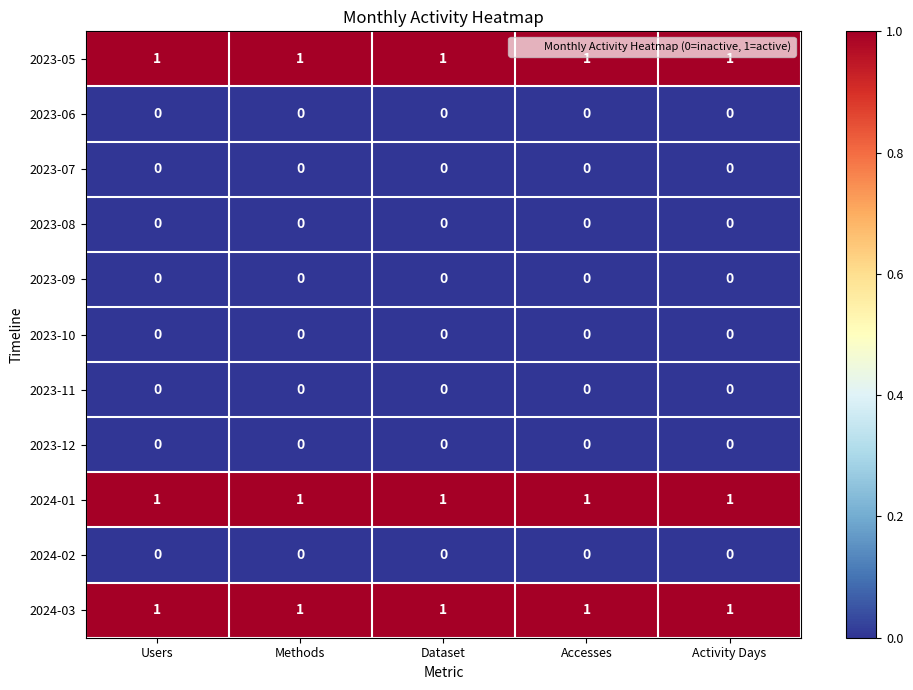

What is the greatest value displayed?

1